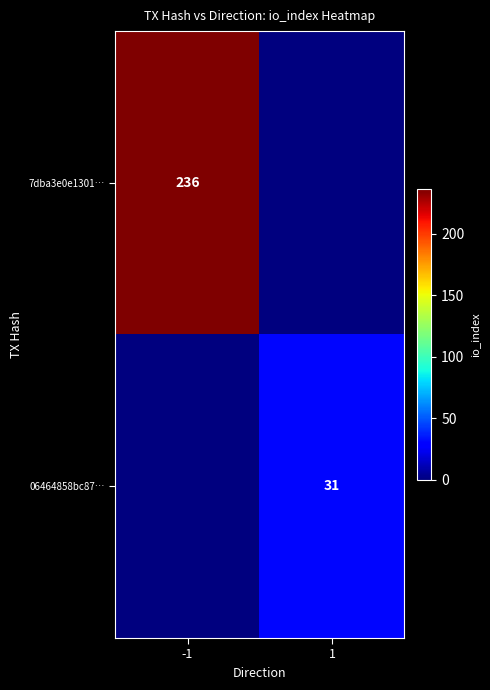

True or false: 7dba3e0e1301… has a value of 236 at -1.

True